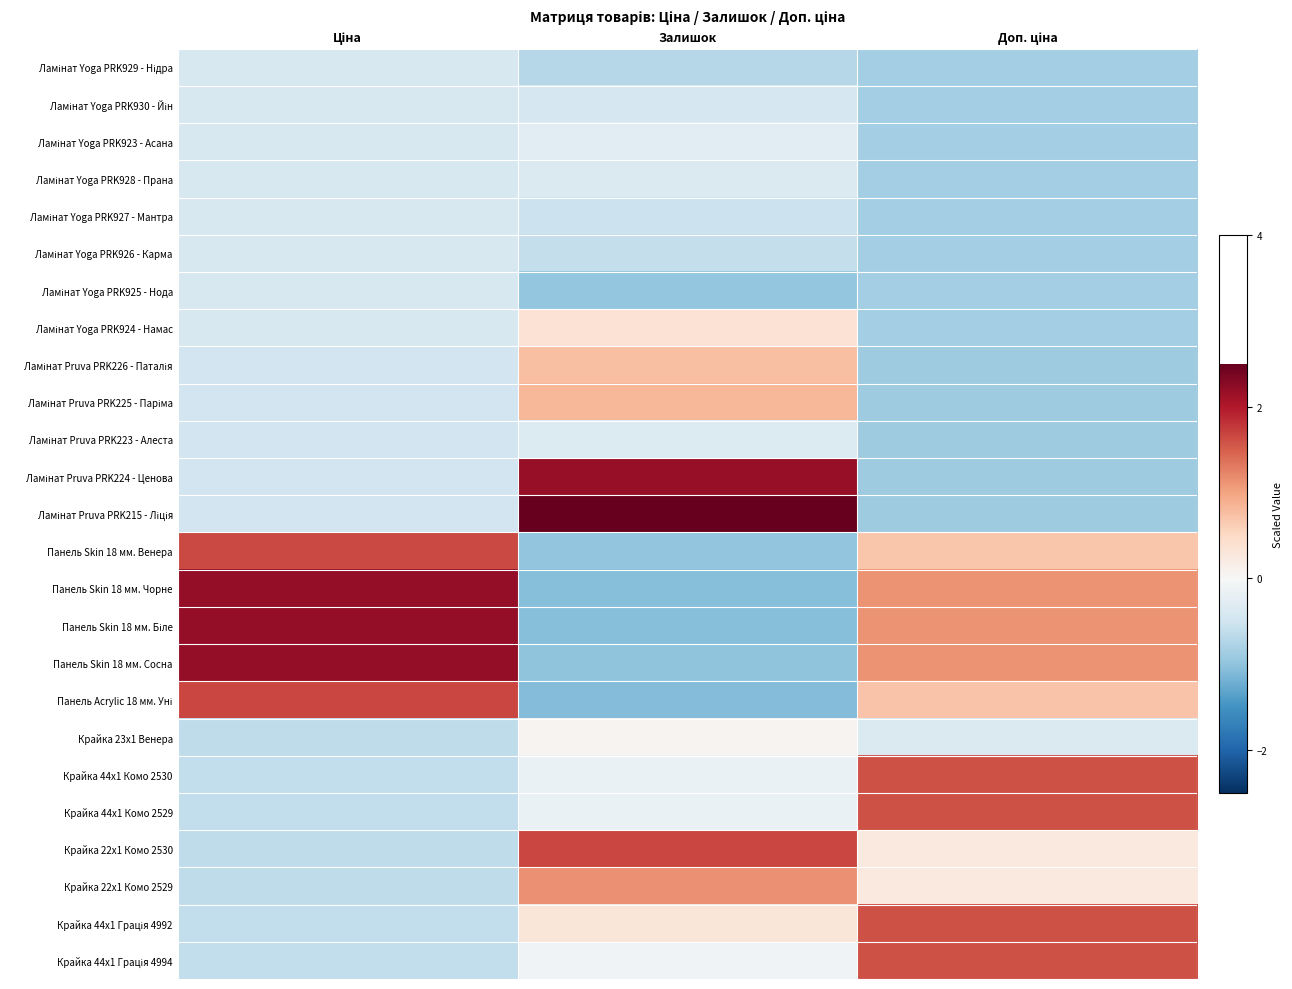

How many categories are shown in the chart?

3